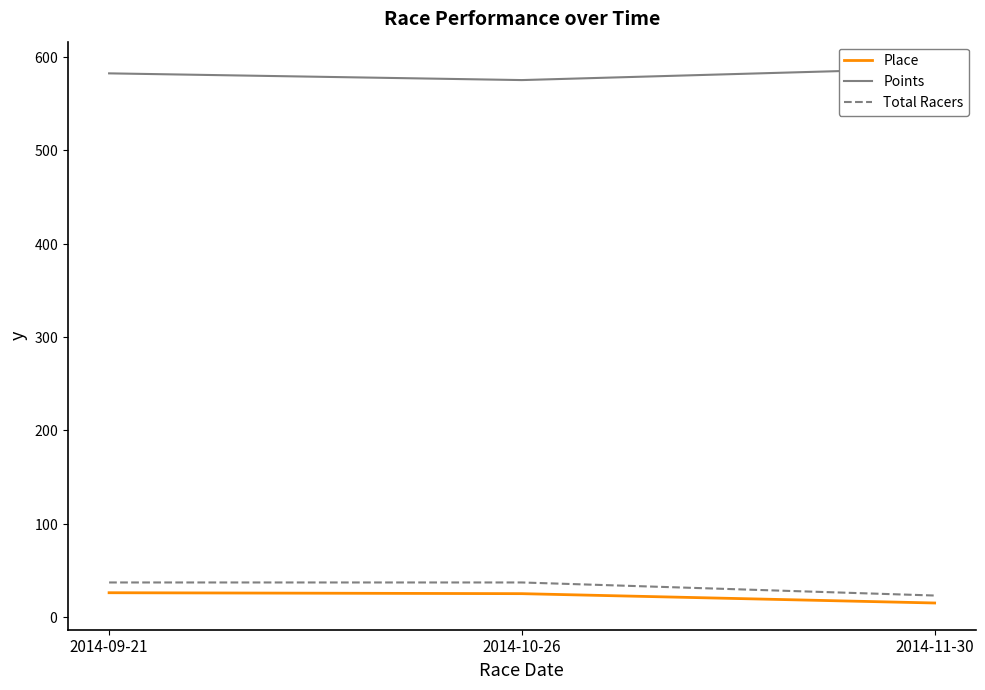

Which series has the largest total across all categories?

Points